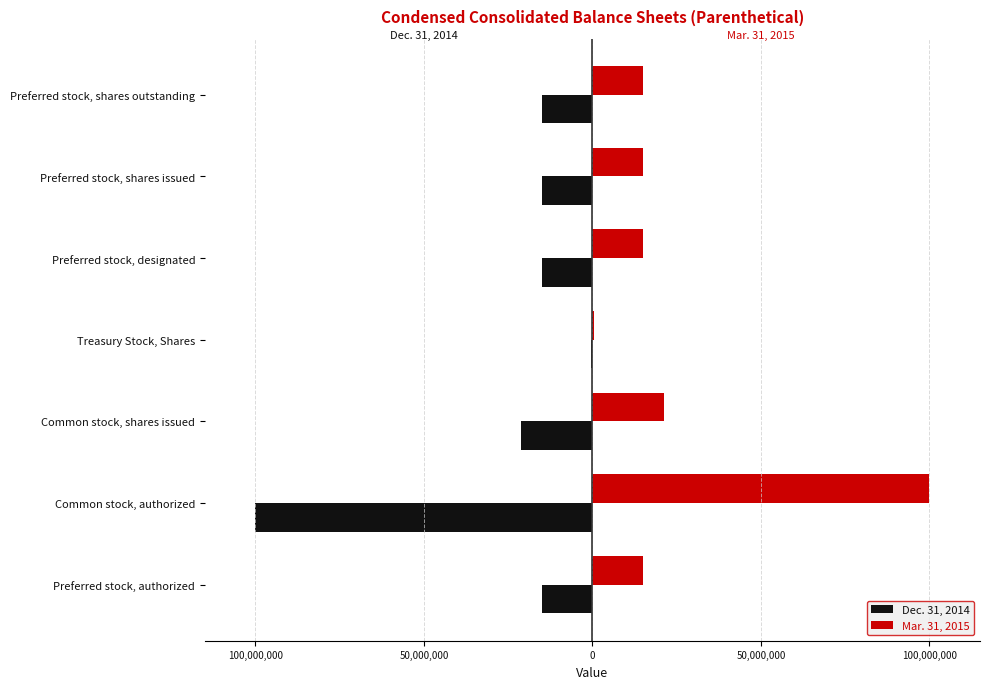

Rank the series by their maximum value, from lowest to highest.

Dec. 31, 2014, Mar. 31, 2015